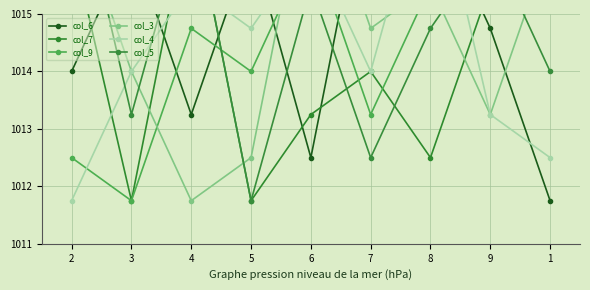

Reading left to right, list all the values displayed in this chart.

col_6: 2=1014.0	3=1016.2	4=1013.2	5=1016.2	6=1012.5	7=1017.8	8=1017.0	9=1014.8	1=1011.8
col_7: 2=1016.2	3=1011.8	4=1017.0	5=1011.8	6=1013.2	7=1014.0	8=1012.5	9=1015.5	1=1017.8
col_9: 2=1012.5	3=1011.8	4=1014.8	5=1014.0	6=1016.2	7=1013.2	8=1015.5	9=1017.8	1=1017.0
col_3: 2=1017.0	3=1014.0	4=1011.8	5=1012.5	6=1017.8	7=1014.8	8=1015.5	9=1013.2	1=1016.2
col_4: 2=1011.8	3=1014.0	4=1015.5	5=1014.8	6=1016.2	7=1014.0	8=1017.8	9=1013.2	1=1012.5
col_5: 2=1017.8	3=1013.2	4=1017.0	5=1011.8	6=1015.5	7=1012.5	8=1014.8	9=1016.2	1=1014.0